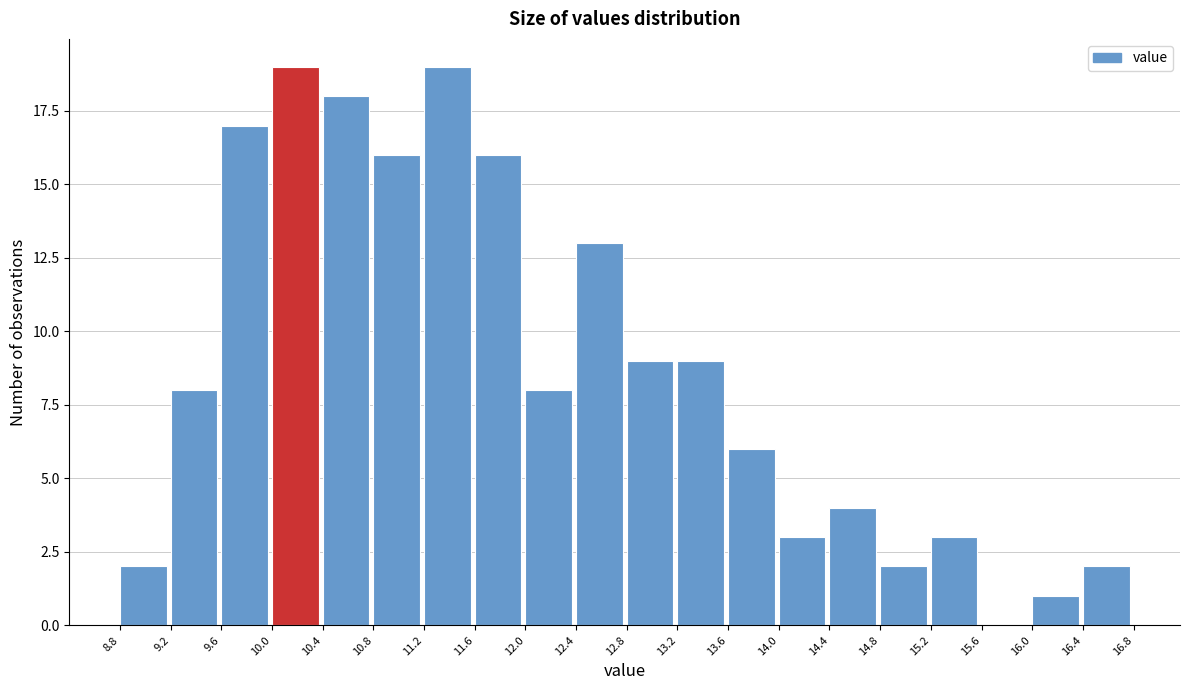

Reading left to right, transcribe this chart: for each bar, give the range it covers on the x-axis and its height. The values are not printed on the chart, so give them approximately, as read against the axis.

8.8 to 9.2: 2
9.2 to 9.6: 8
9.6 to 10.0: 17
10.0 to 10.4: 19
10.4 to 10.8: 18
10.8 to 11.2: 16
11.2 to 11.6: 19
11.6 to 12.0: 16
12.0 to 12.4: 8
12.4 to 12.8: 13
12.8 to 13.2: 9
13.2 to 13.6: 9
13.6 to 14.0: 6
14.0 to 14.4: 3
14.4 to 14.8: 4
14.8 to 15.2: 2
15.2 to 15.6: 3
15.6 to 16.0: 0
16.0 to 16.4: 1
16.4 to 16.8: 2